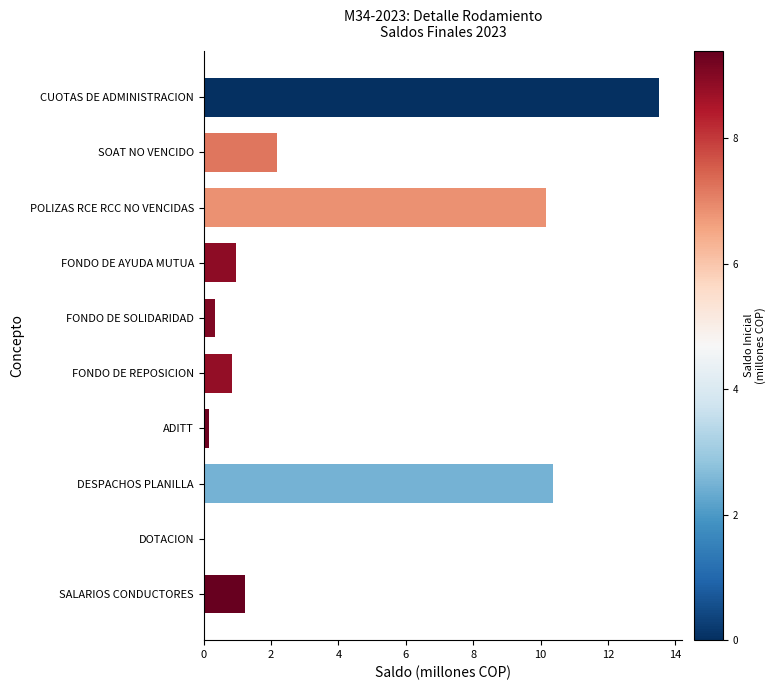

Reading top to bottom, list all the values displayed in this chart.

CUOTAS DE ADMINISTRACION=13.5	SOAT NO VENCIDO=2.2	POLIZAS RCE RCC NO VENCIDAS=10.2	FONDO DE AYUDA MUTUA=1.0	FONDO DE SOLIDARIDAD=0.3	FONDO DE REPOSICION=0.8	ADITT=0.1	DESPACHOS PLANILLA=10.4	DOTACION=0.1	SALARIOS CONDUCTORES=1.2